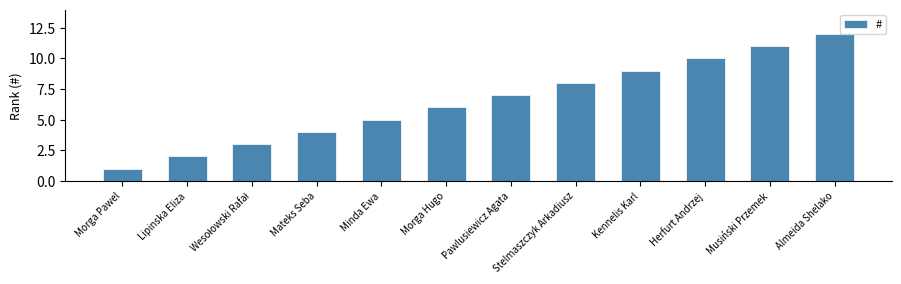

Is it true that the value at Herfurt Andrzej is 17?

False